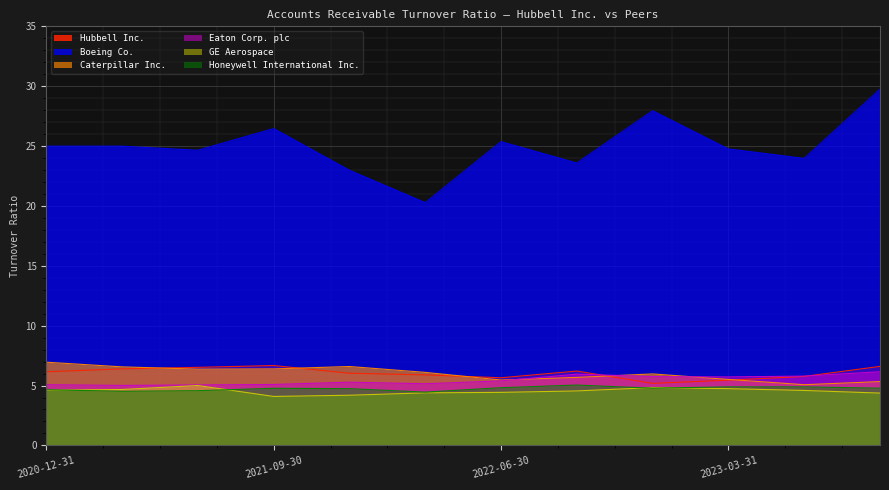

Which series has the widest spread of values?

Boeing Co.